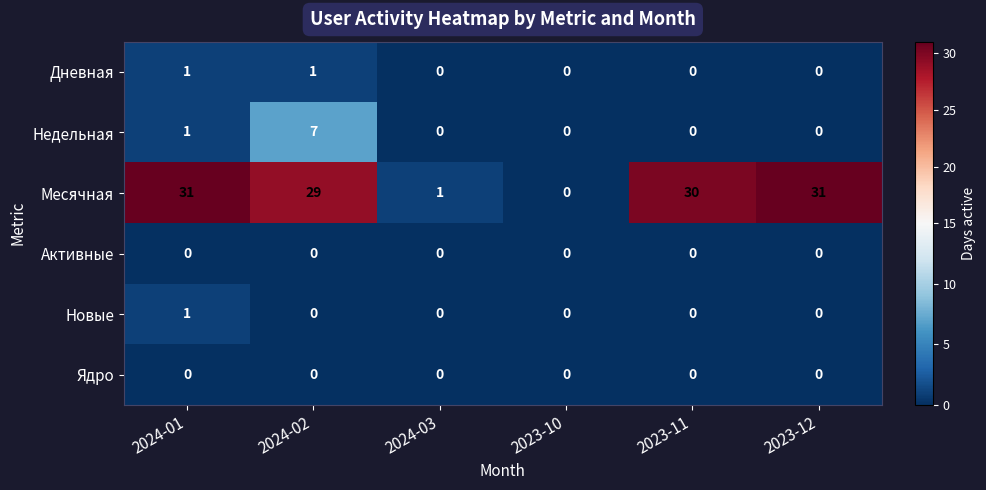

At which category is the sum across all series the highest?

2024-02